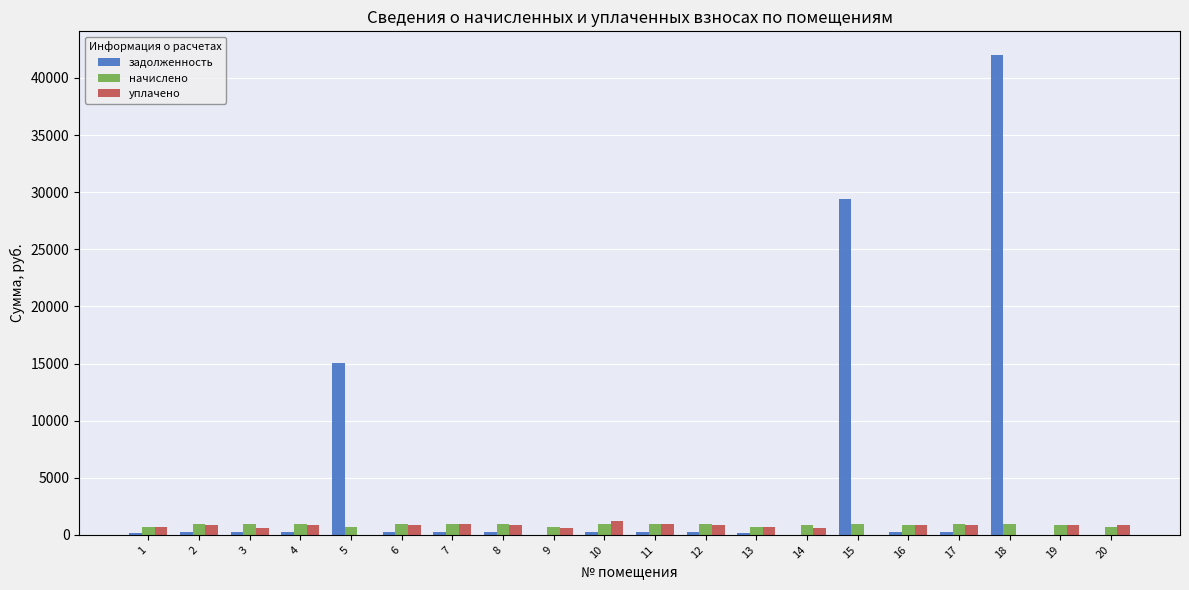

How many groups of bars are there?

20